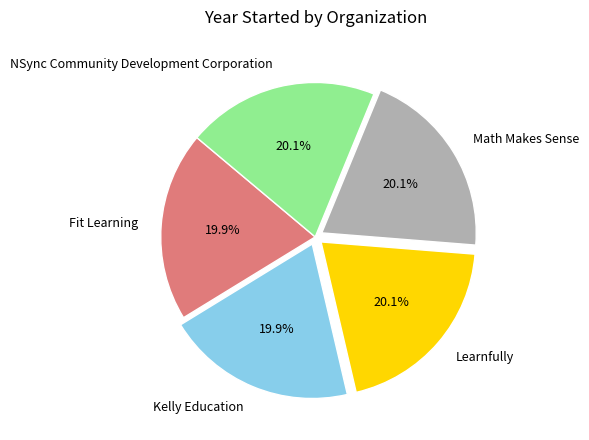

Is there a majority slice in this chart?

No